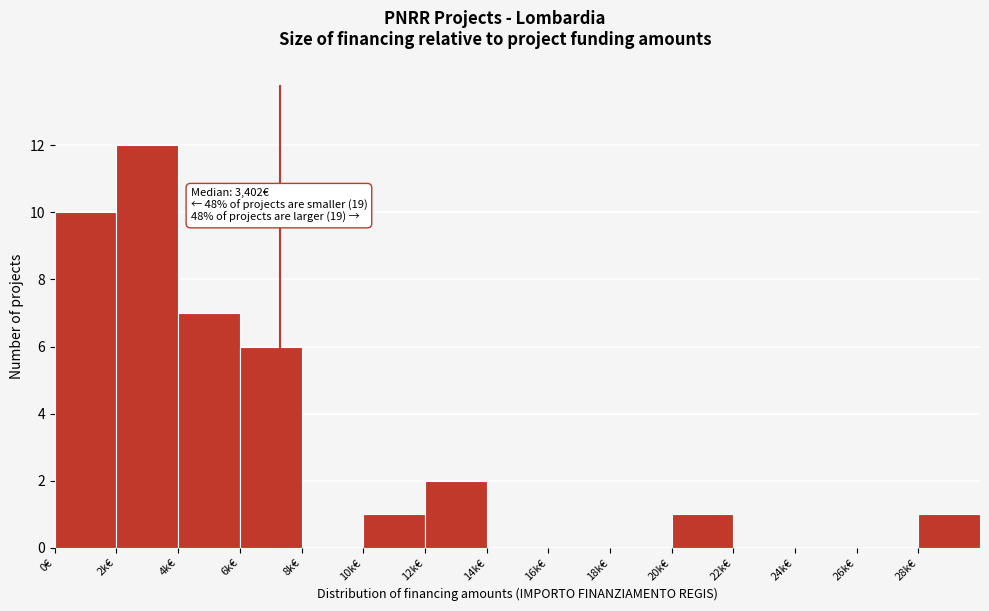

Reading right to left, list all the values displayed in this chart.

28k€=1	26k€=0	24k€=0	22k€=0	20k€=1	18k€=0	16k€=0	14k€=0	12k€=2	10k€=1	8k€=0	6k€=6	4k€=7	2k€=12	0€=10